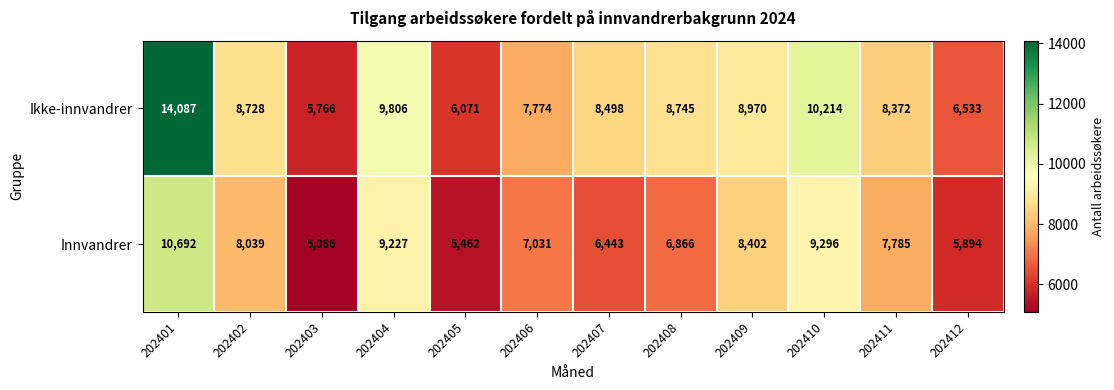

Which series has the largest range (max minus min)?

Ikke-innvandrer